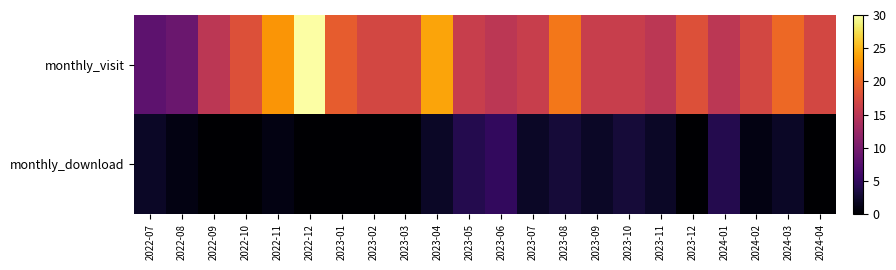

Reading left to right, transcribe all the data shown in this chart.

monthly_visit: 2022-07=8	2022-08=9	2022-09=15	2022-10=18	2022-11=23	2022-12=30	2023-01=19	2023-02=17	2023-03=17	2023-04=24	2023-05=16	2023-06=15	2023-07=16	2023-08=21	2023-09=16	2023-10=16	2023-11=15	2023-12=18	2024-01=15	2024-02=17	2024-03=20	2024-04=17
monthly_download: 2022-07=2	2022-08=1	2022-09=0	2022-10=0	2022-11=1	2022-12=0	2023-01=0	2023-02=0	2023-03=0	2023-04=2	2023-05=4	2023-06=5	2023-07=2	2023-08=3	2023-09=2	2023-10=3	2023-11=2	2023-12=0	2024-01=4	2024-02=1	2024-03=2	2024-04=0